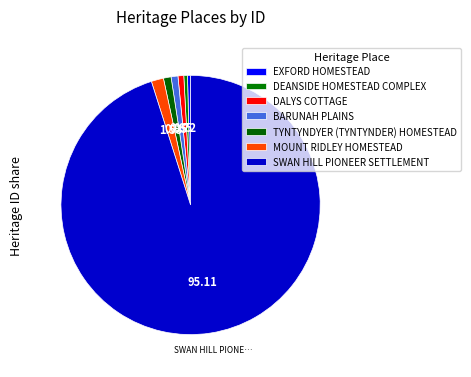

To the nearest percent, what is the difference between the largest and smallest slice percentages?

95%